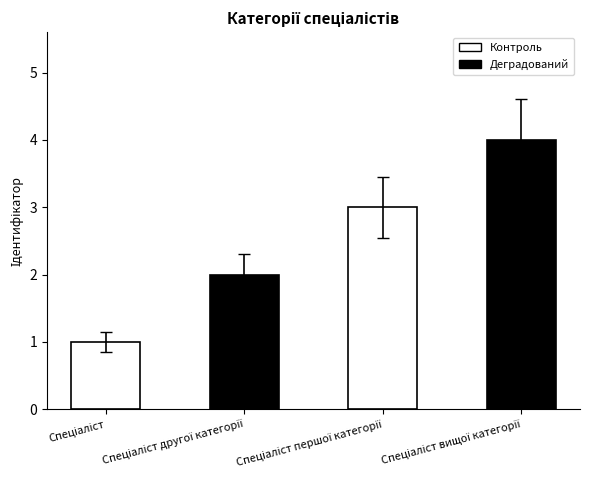

What is the greatest value displayed?

4